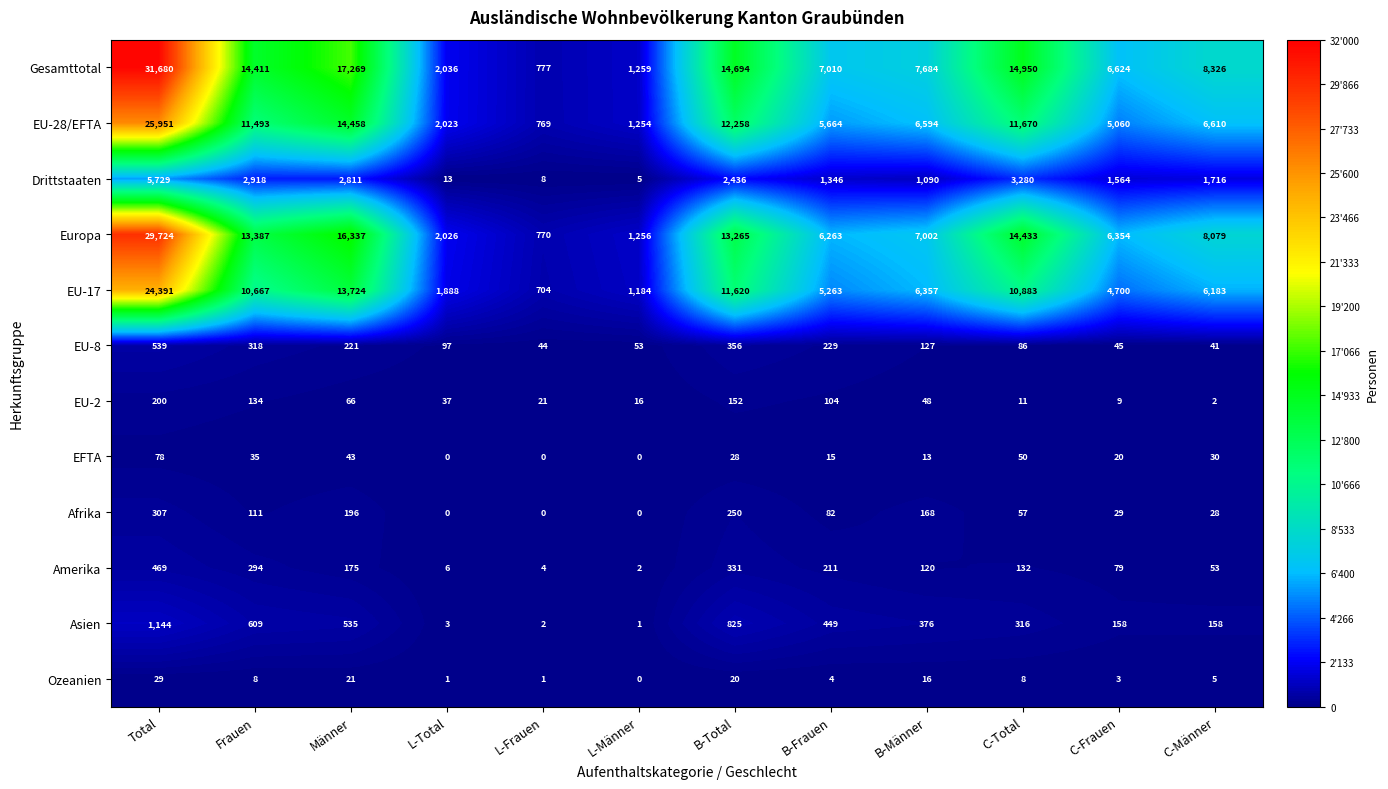

What is the sum of all EFTA values?

312